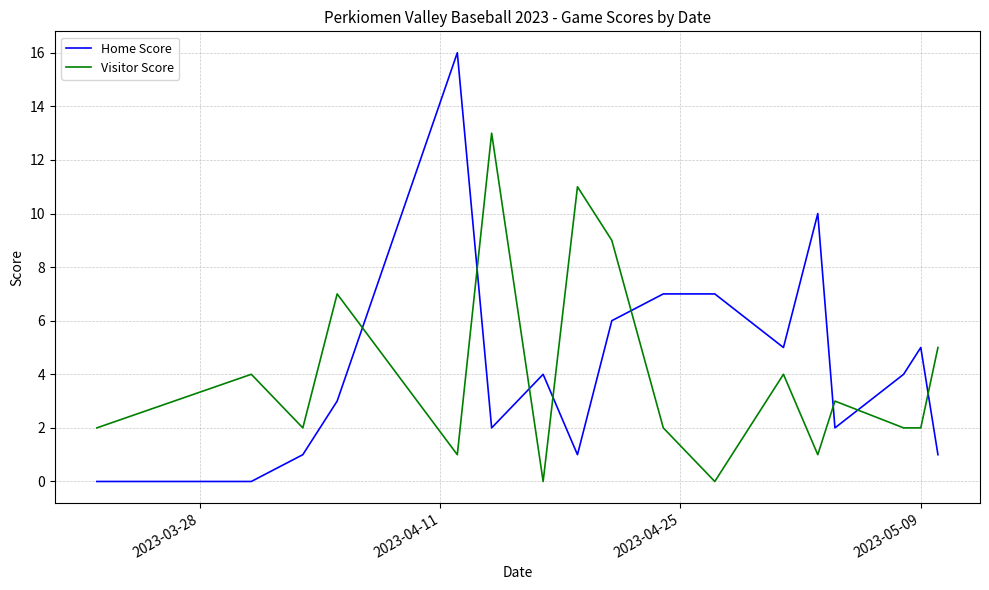

Which series has the largest range (max minus min)?

Home Score